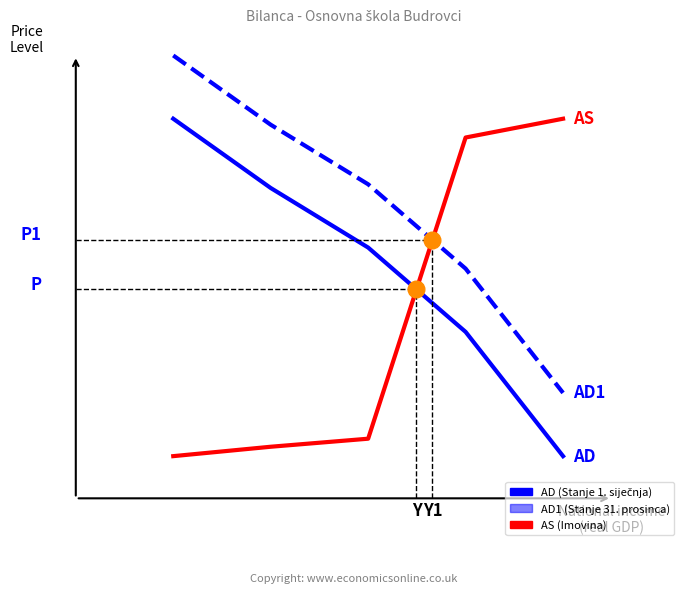

How many lines are shown in the chart?

3